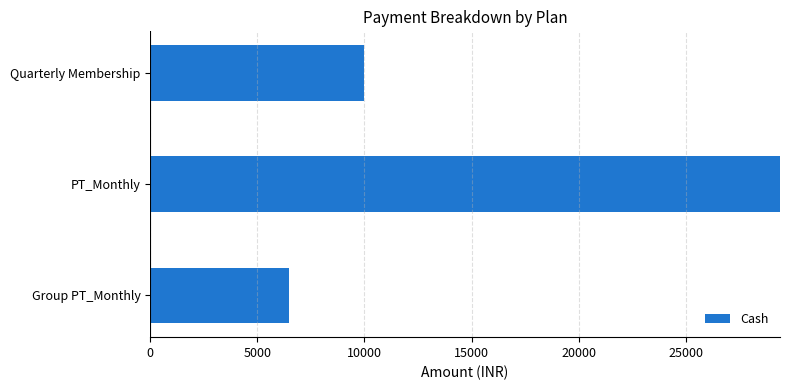

Where is the data nearest to the value 17948?

Quarterly Membership